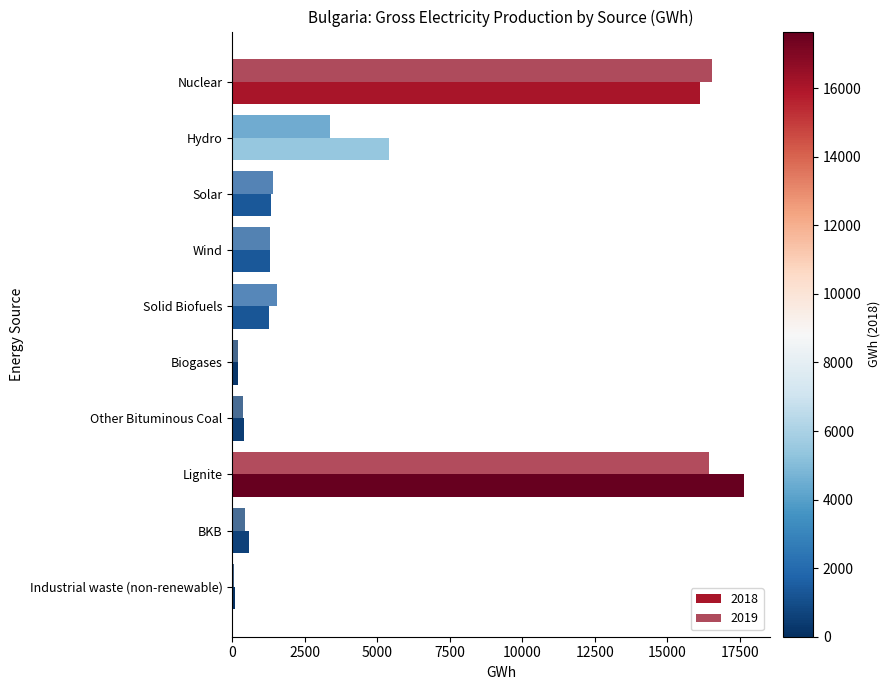

Count the number of data series in this chart.

2